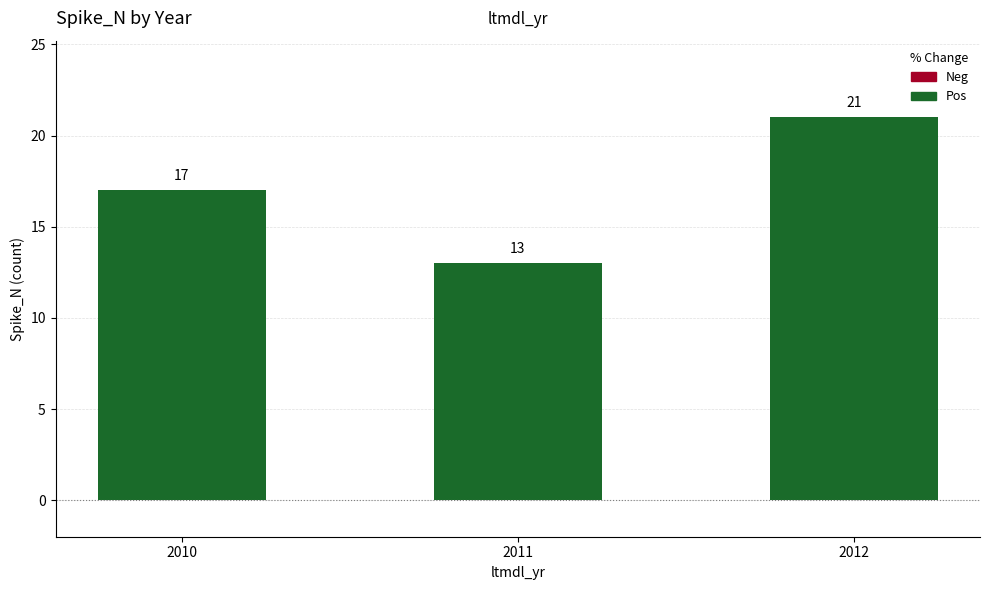

At which category is the sum across all series the highest?

2012